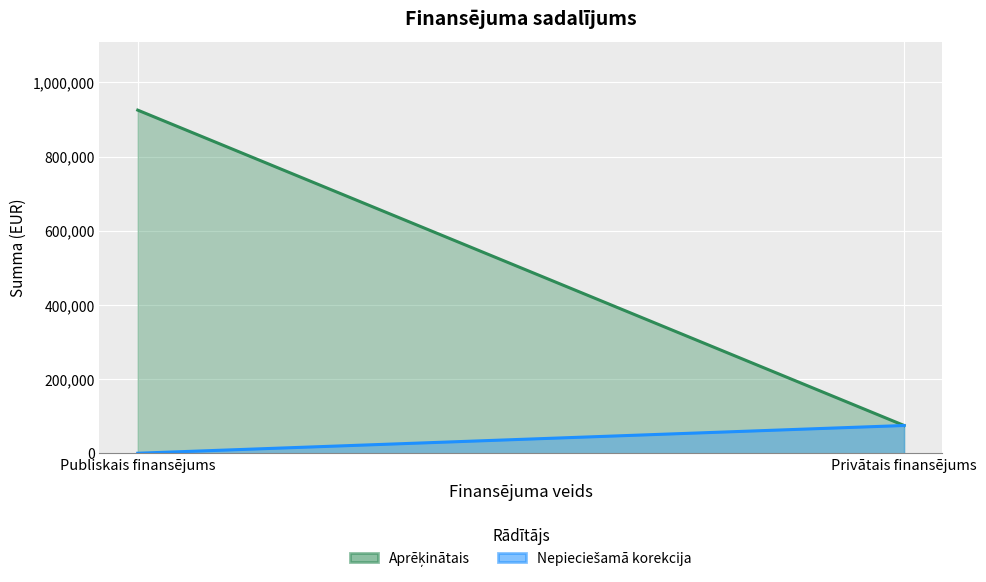

What is the total value across all series at Publiskais finansējums?

925197.6